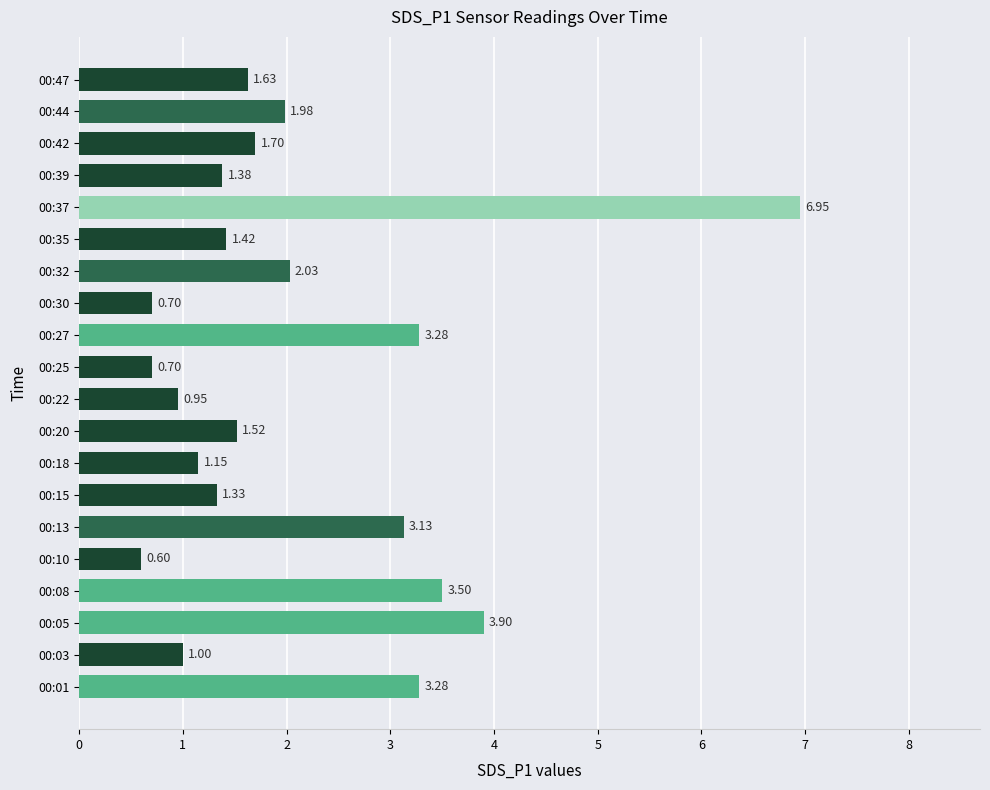

How many data points are less than 1?

4